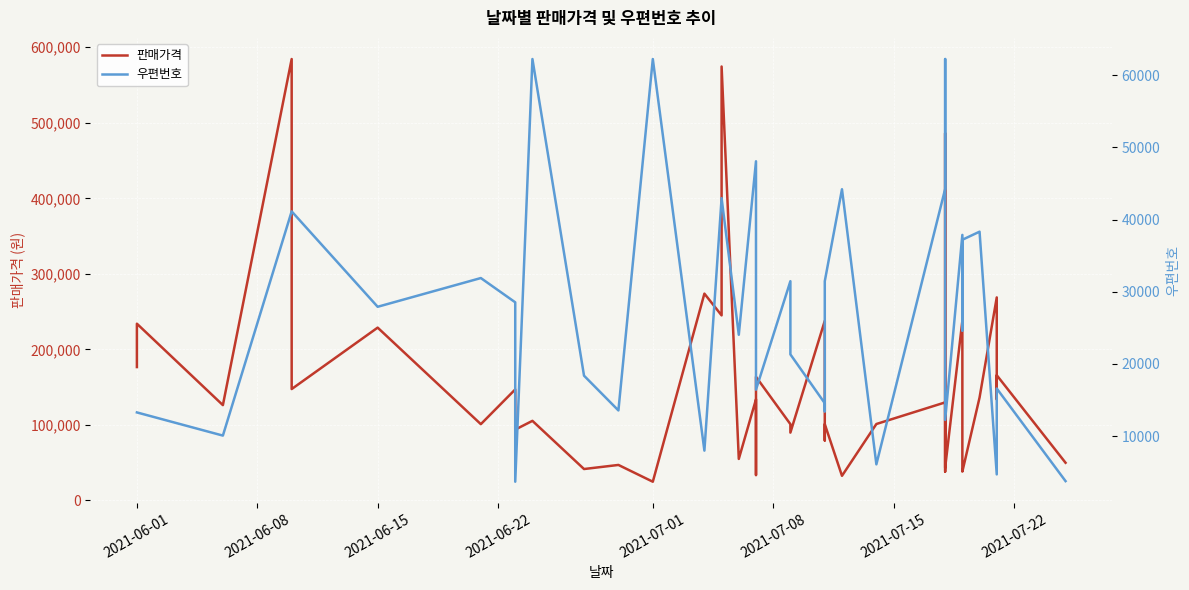

What is the value of the 우편번호 point at the 31st from the left?

61917